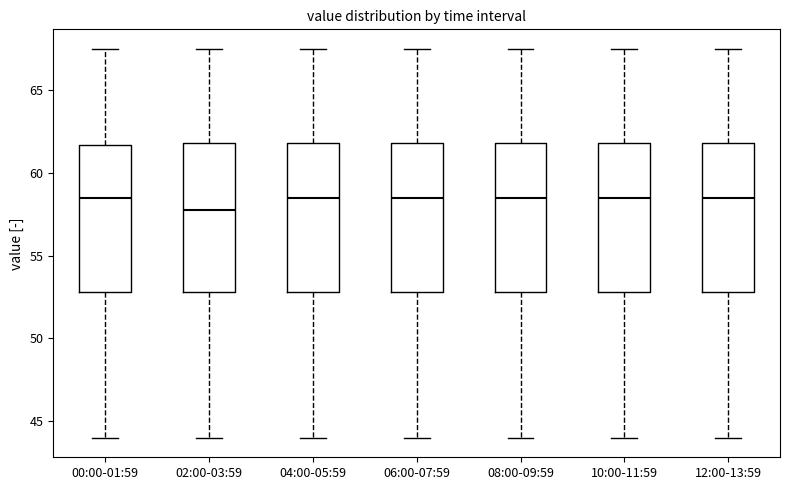

Reading left to right, transcribe this box plot: for each box, give where its median line is, the range the box spans, and where its two whiskers end, as read against the y-axis. The values are not printed on the chart, so give them approximately, as read against the axis.

00:00-01:59: median 58.5, box 53.0 to 61.5, whiskers 44.0 to 67.5
02:00-03:59: median 58.0, box 53.0 to 62.0, whiskers 44.0 to 67.5
04:00-05:59: median 58.5, box 53.0 to 62.0, whiskers 44.0 to 67.5
06:00-07:59: median 58.5, box 53.0 to 62.0, whiskers 44.0 to 67.5
08:00-09:59: median 58.5, box 53.0 to 62.0, whiskers 44.0 to 67.5
10:00-11:59: median 58.5, box 53.0 to 62.0, whiskers 44.0 to 67.5
12:00-13:59: median 58.5, box 53.0 to 62.0, whiskers 44.0 to 67.5